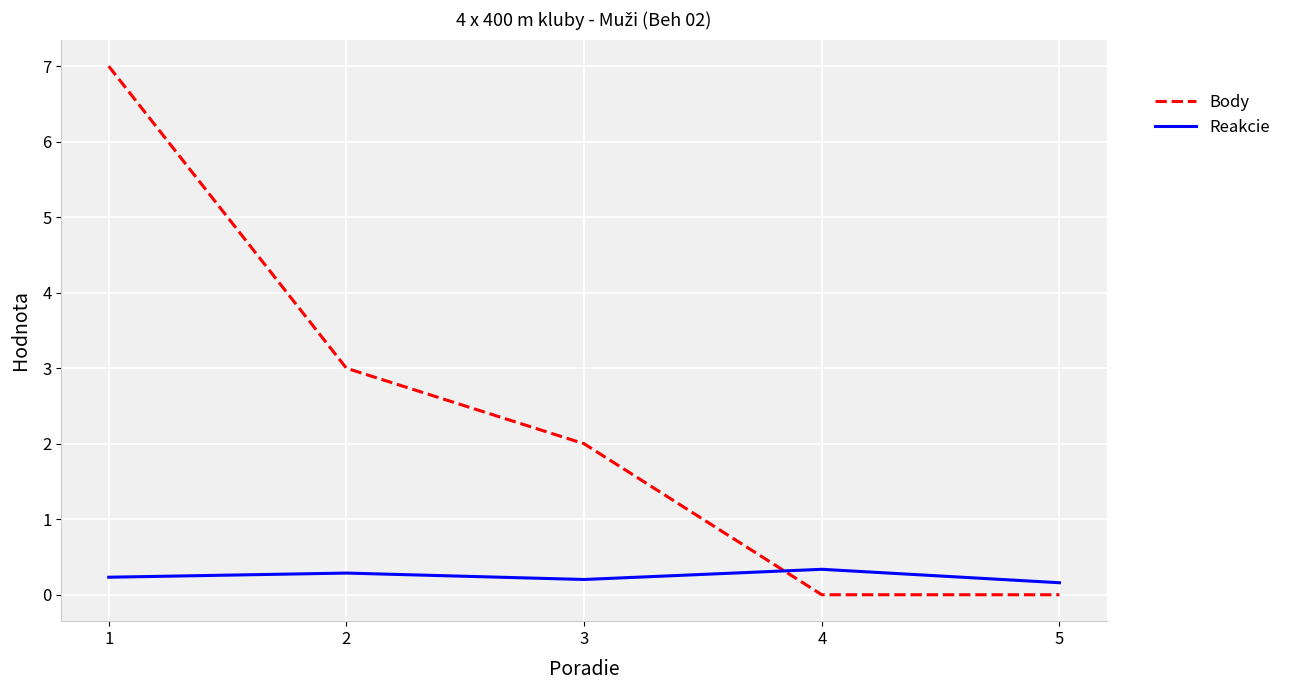

Which series has the widest spread of values?

Body